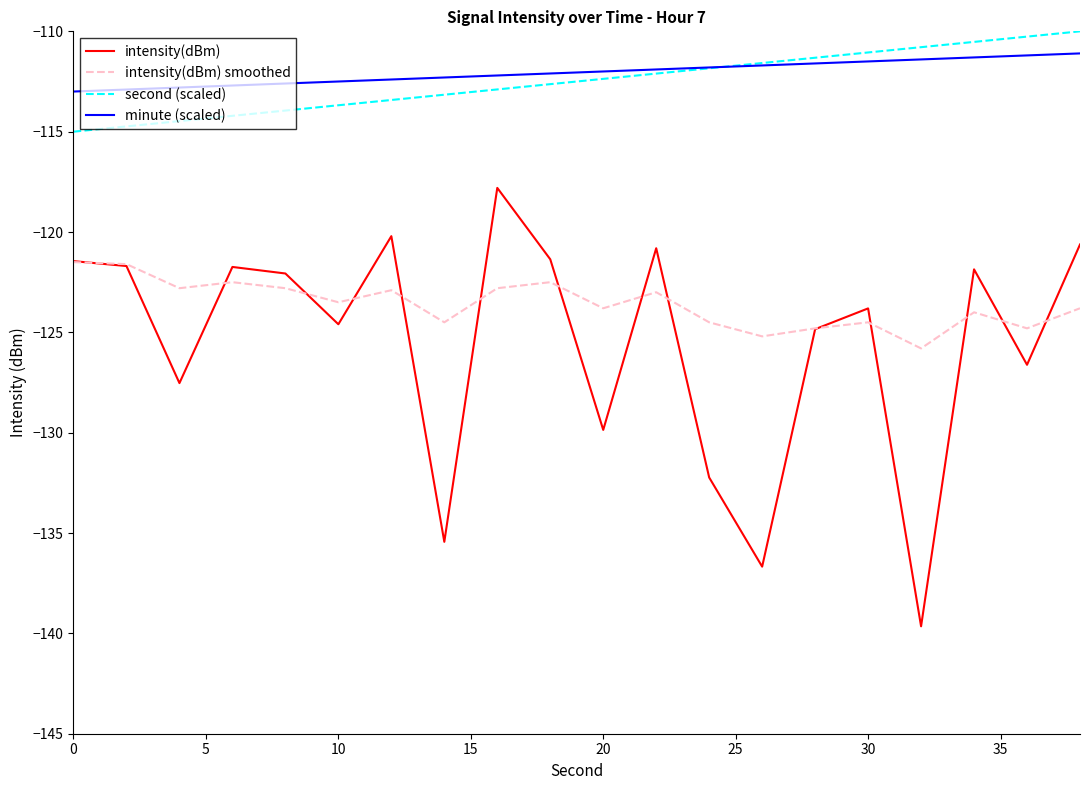

How many lines are shown in the chart?

4